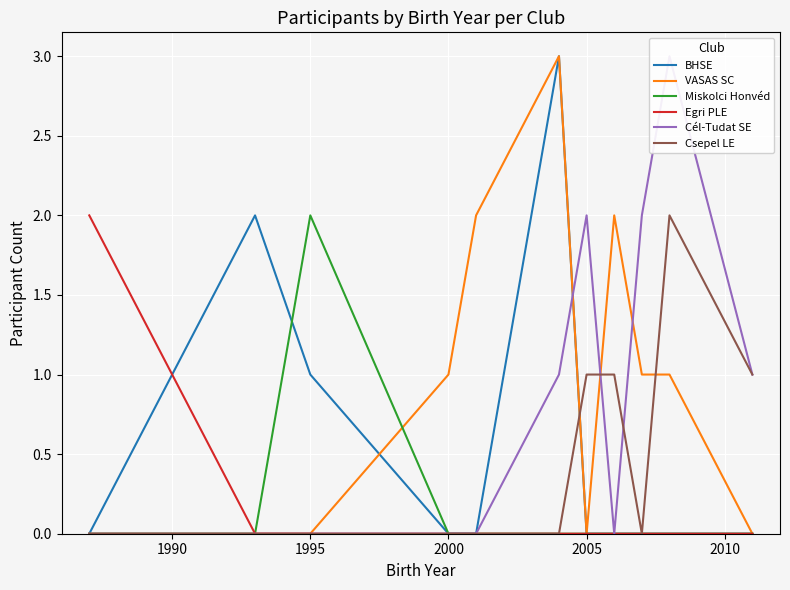

The value of Csepel LE at 2005 is 1. True or false?

True